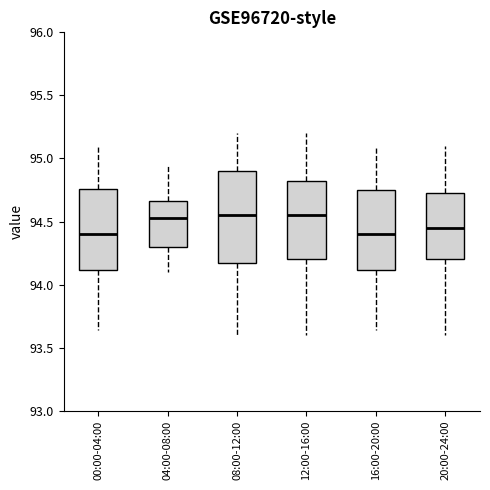

Comparing the boxes themselves (not the whiskers), which one is the tallest?

08:00-12:00